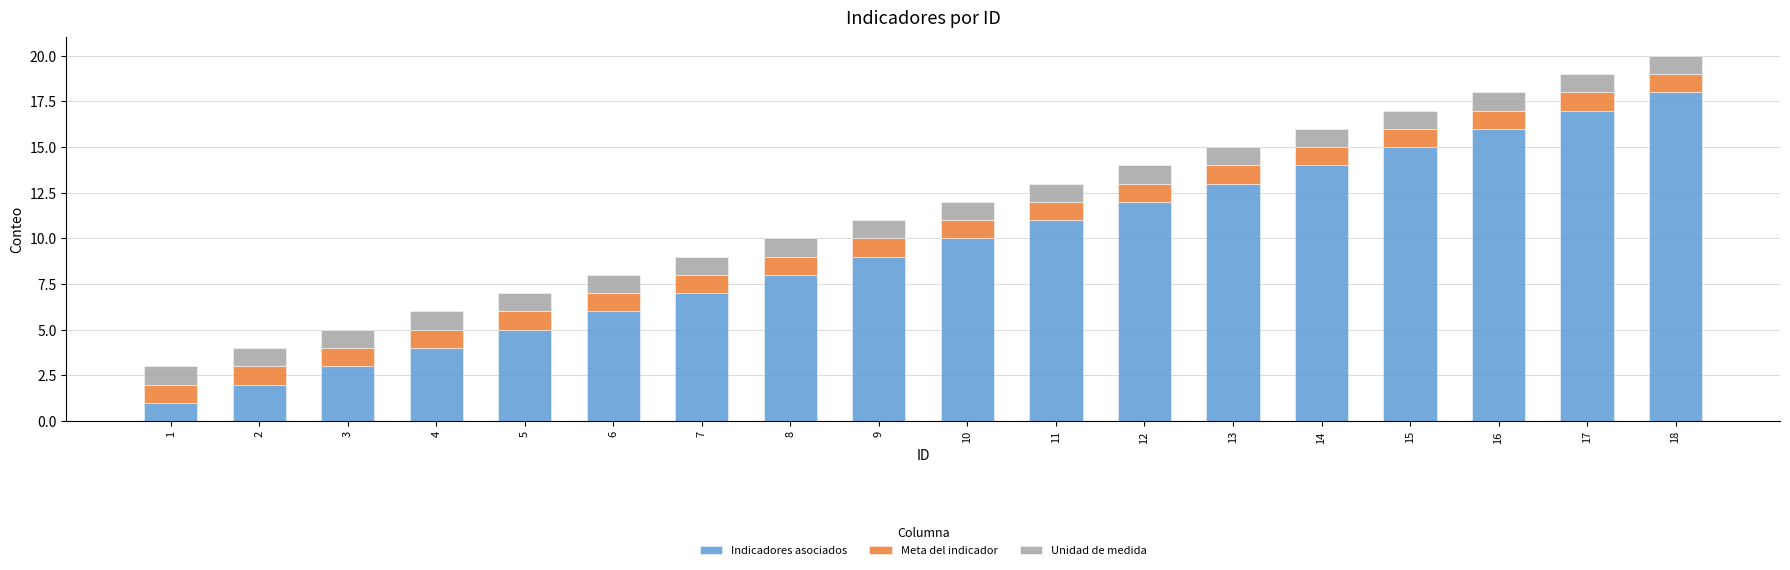

How many categories are shown in the chart?

18